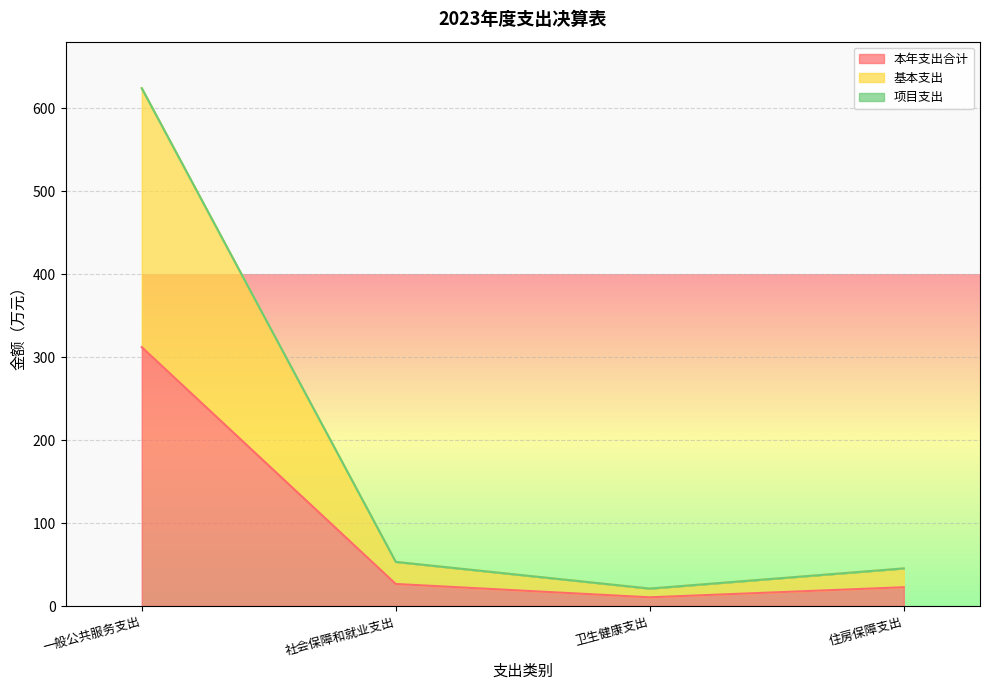

How many data points in 本年支出合计 are less than 26?

2